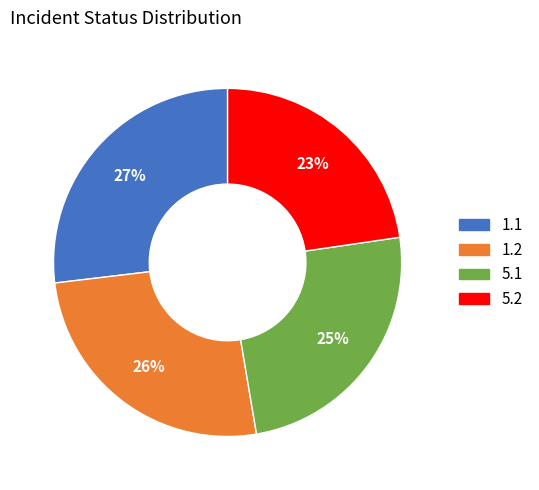

To the nearest percent, what is the difference between the 5.1 and 1.1 slice percentages?

2%